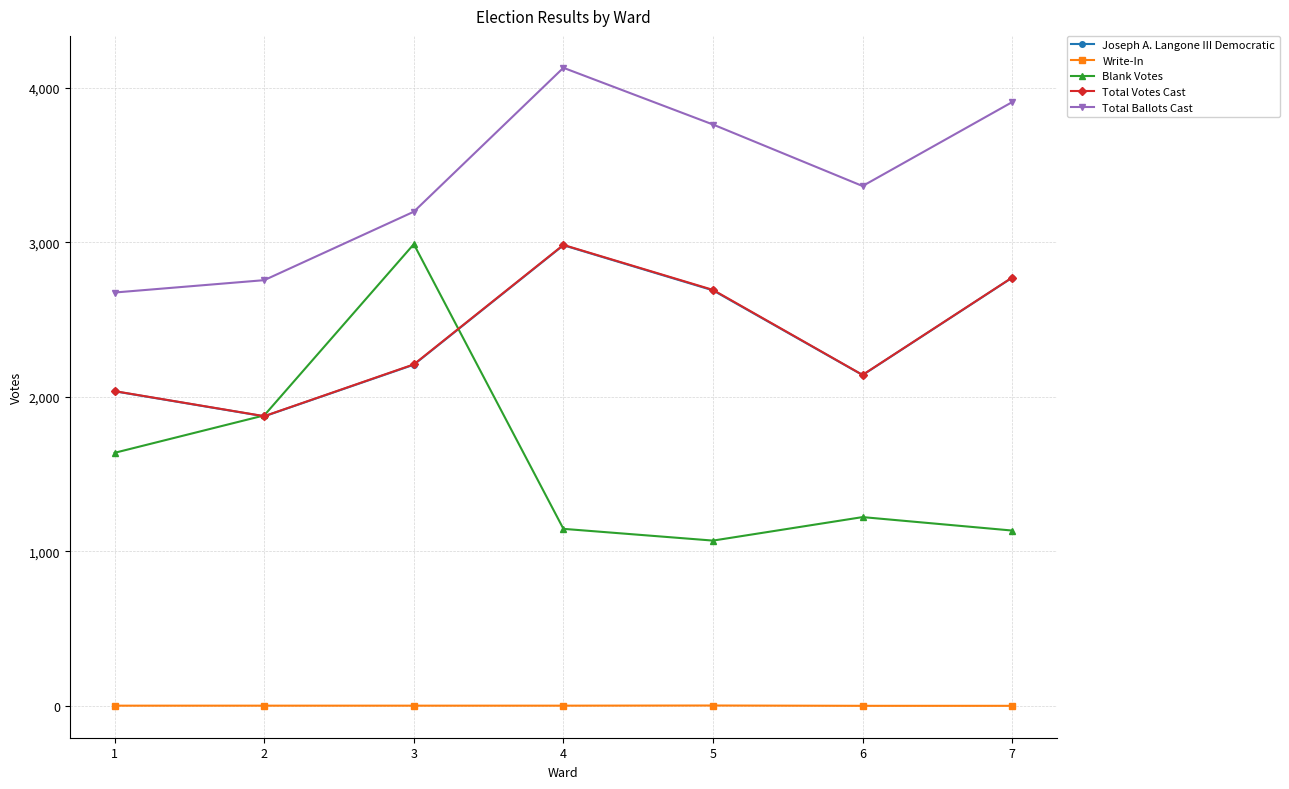

Which series has the largest range (max minus min)?

Blank Votes